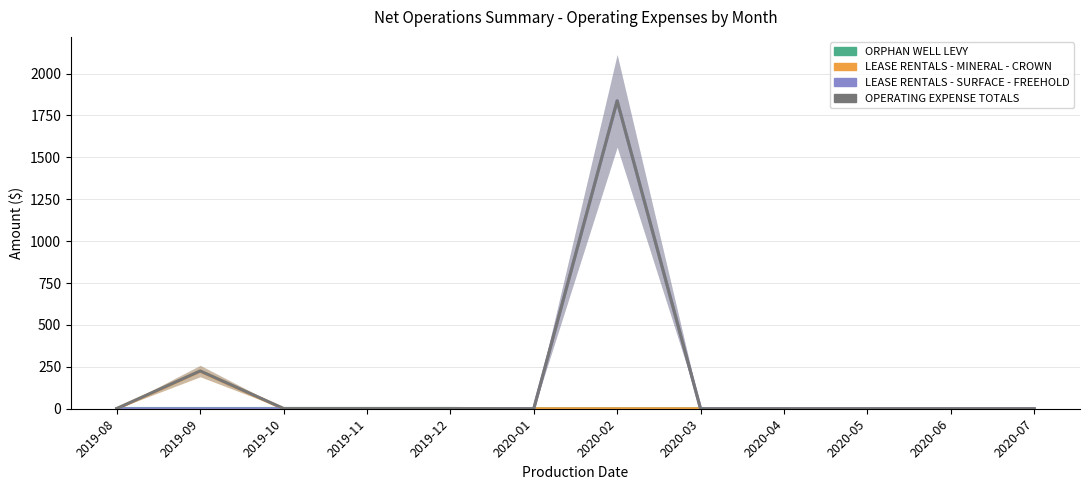

What is the difference between the maximum and minimum values in the ORPHAN WELL LEVY series?

1.5